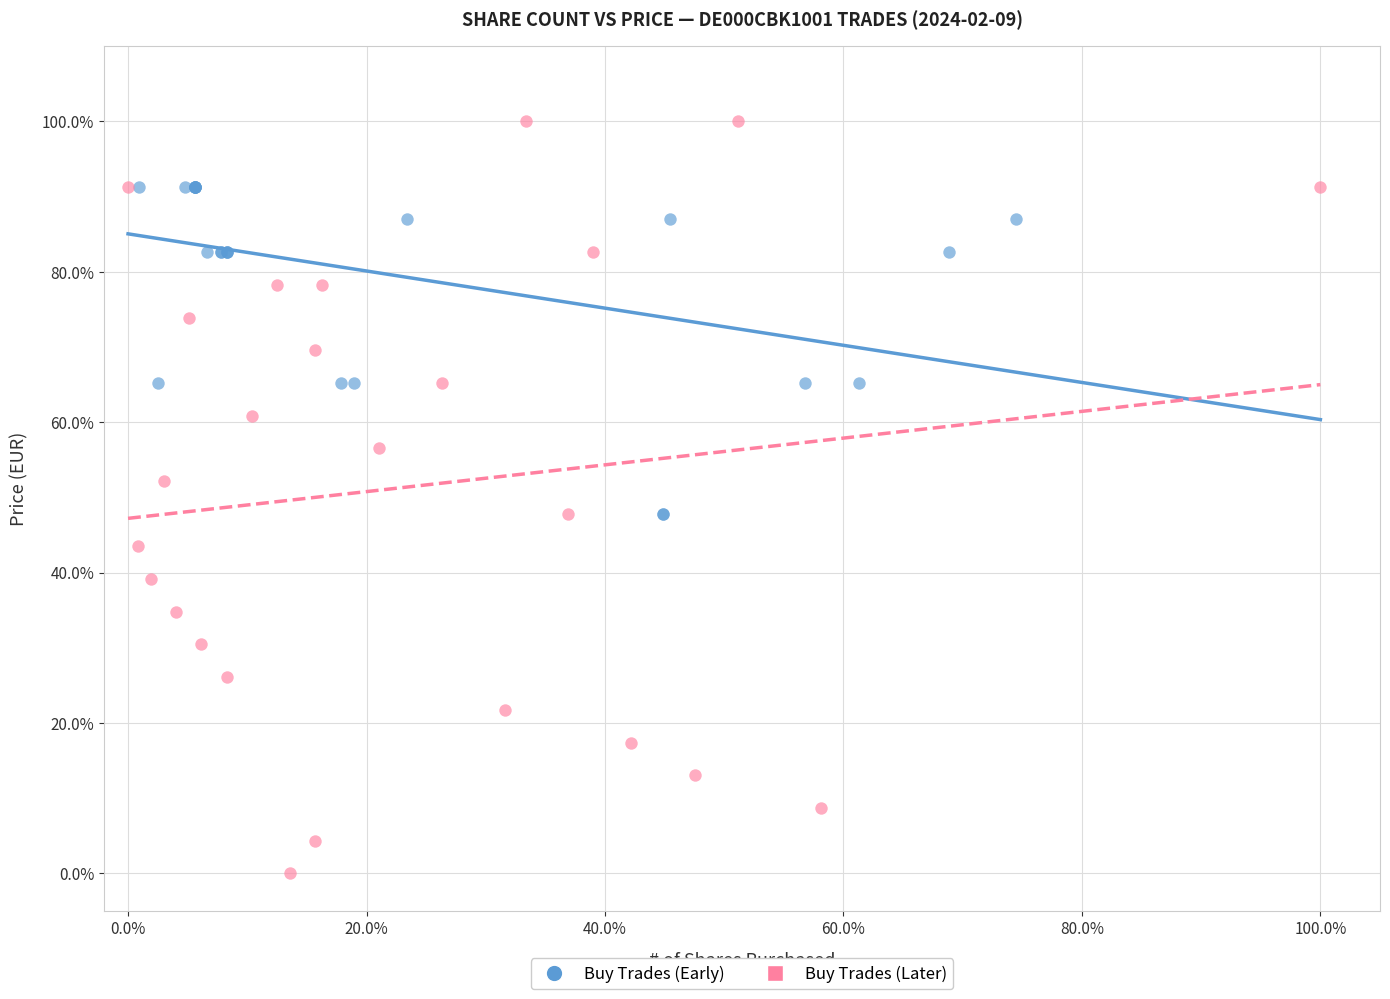

What are all the series names shown in the legend?

Buy Trades (Early), Buy Trades (Later)